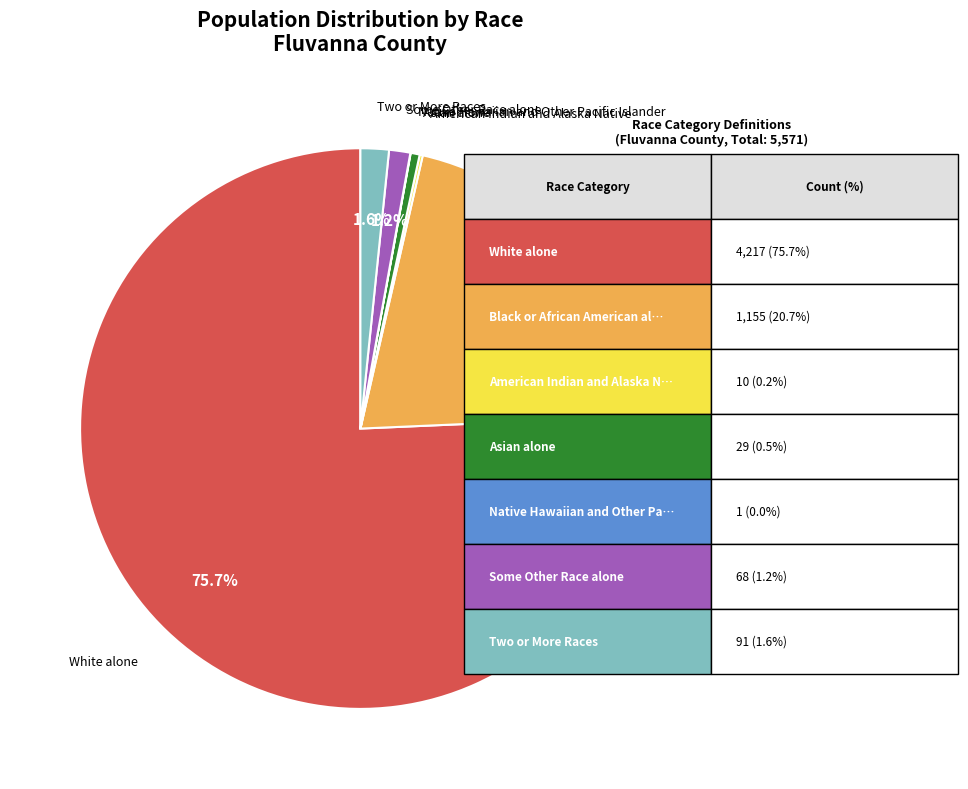

True or false: Two or More Races accounts for 16% of the total.

False